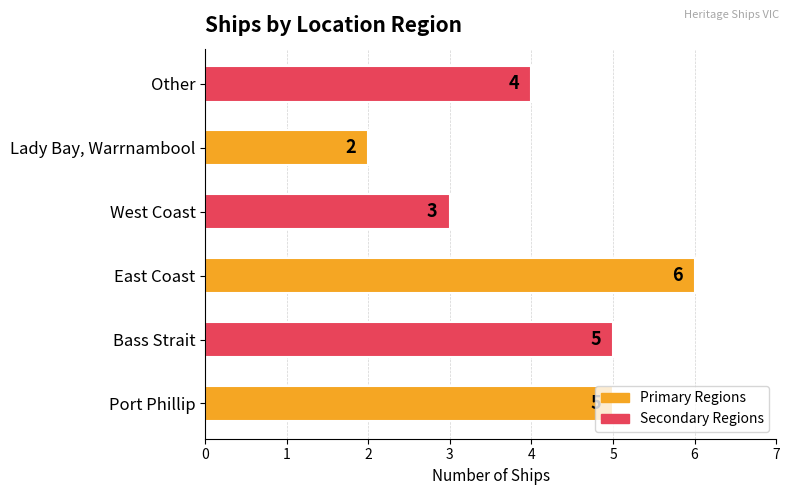

True or false: the data shows 2 at West Coast.

False